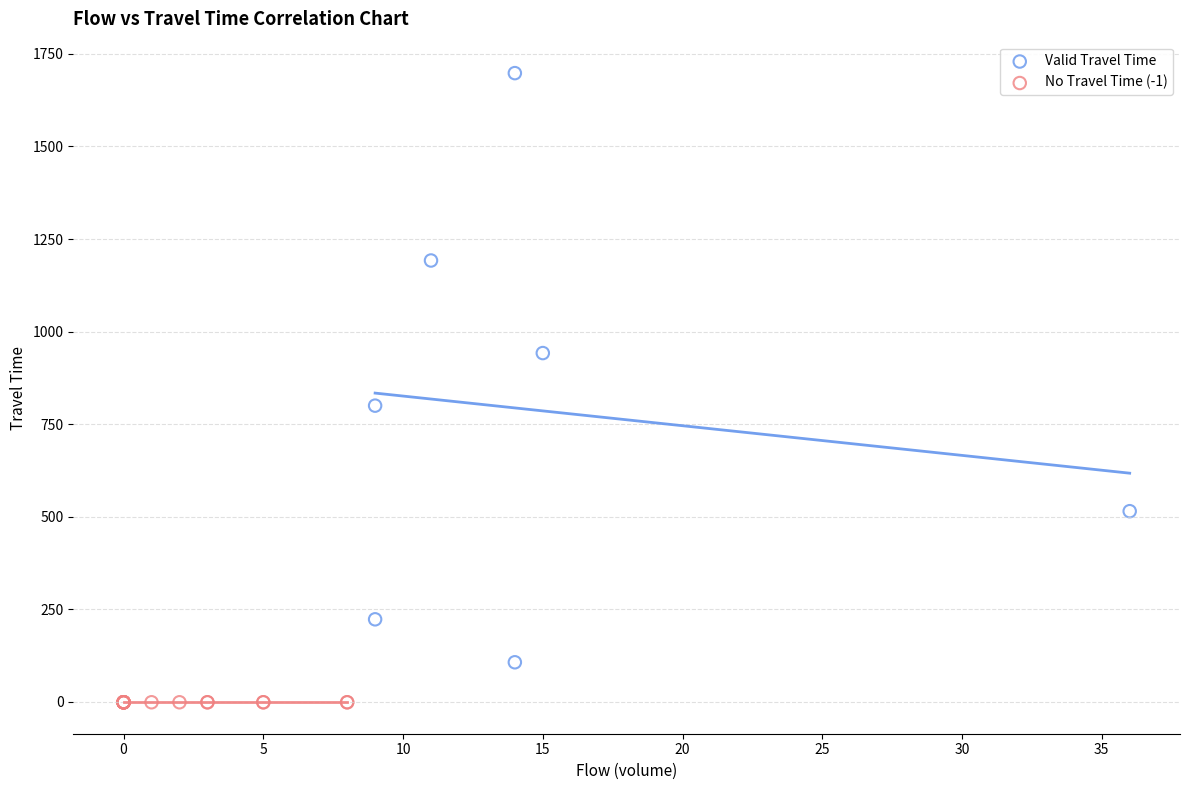

Which series reaches the minimum Y coordinate?

No Travel Time (-1)